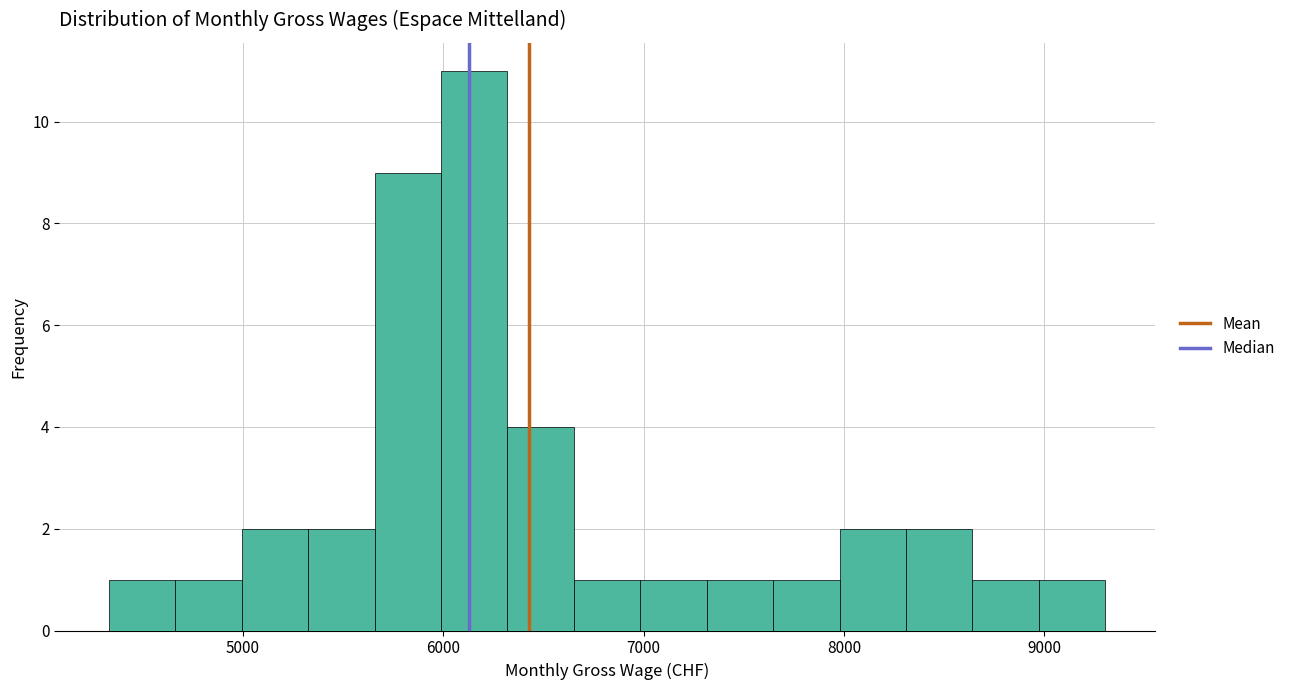

Read against the x-axis, roughly where is the centre of the tallest bar?

6200